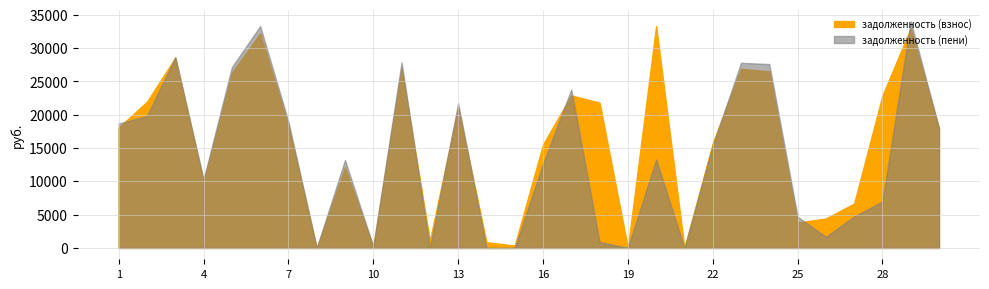

At how many categories does at least one series exceed 22542?

10